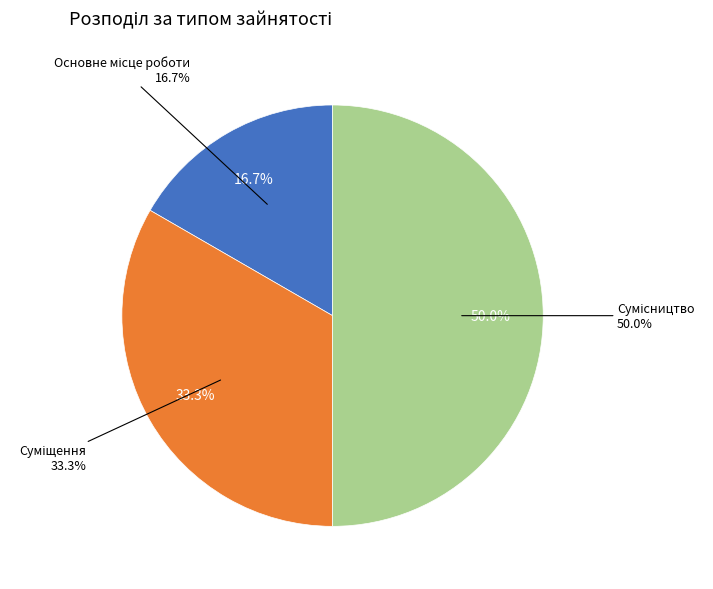

Rank the categories by value from highest to lowest.

Сумісництво, Суміщення, Основне місце роботи